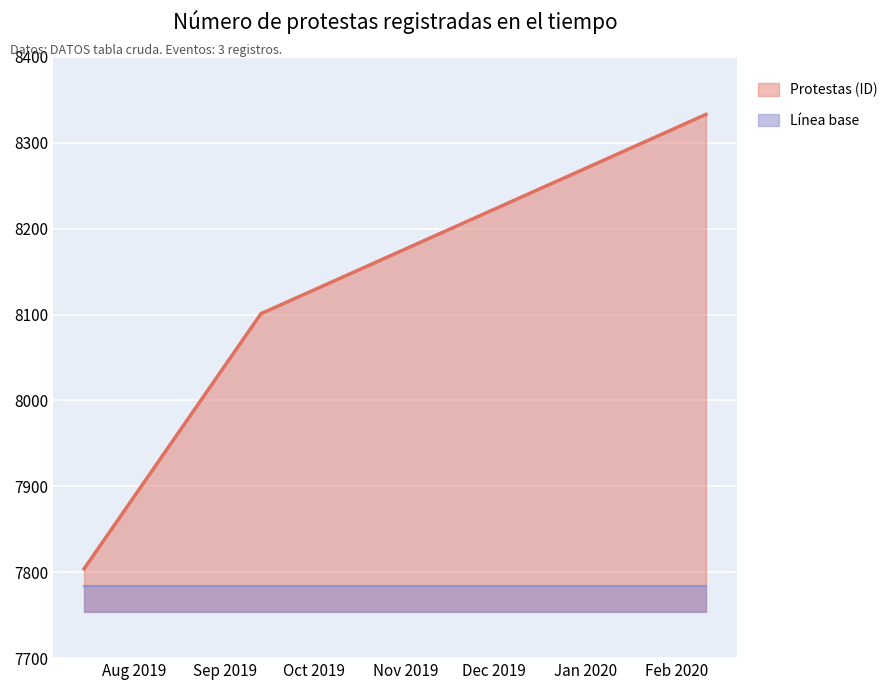

The chart shows a value of 13725 at 2020-02-11. True or false?

False